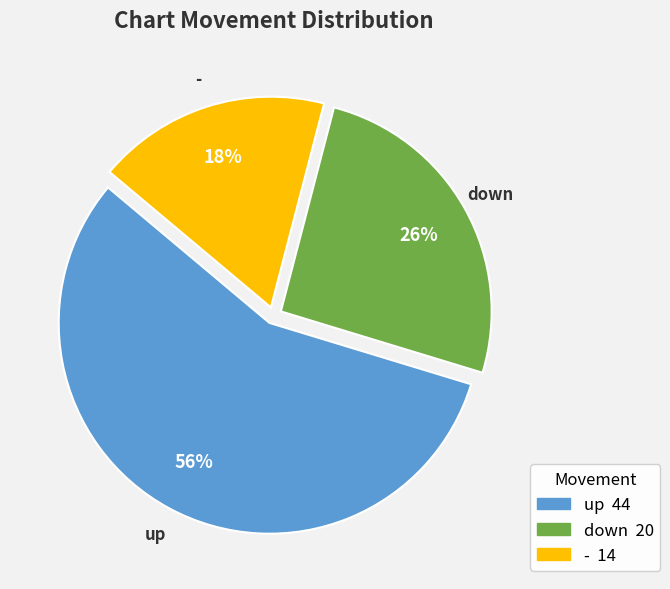

Does down account for over 50% of the chart?

No